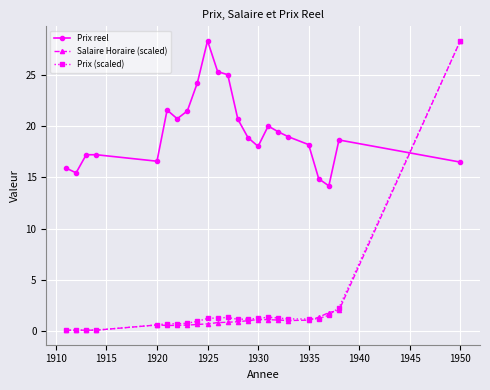

What is the average value of the Prix reel series?

19.4